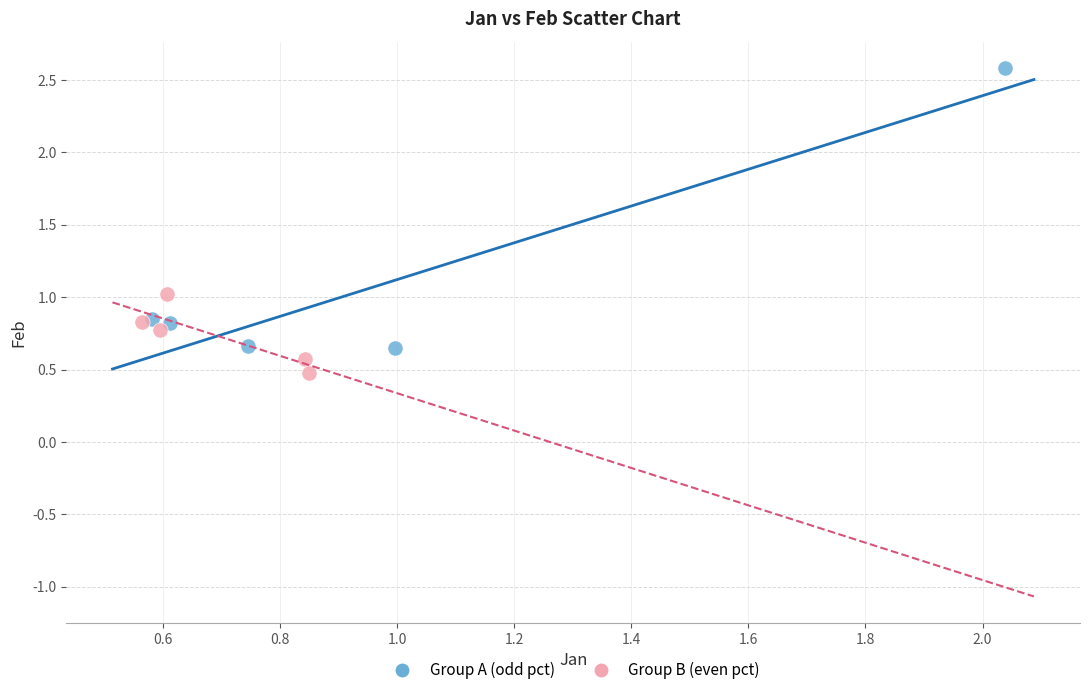

Which series contains the lowest Y value?

Group B (even pct)